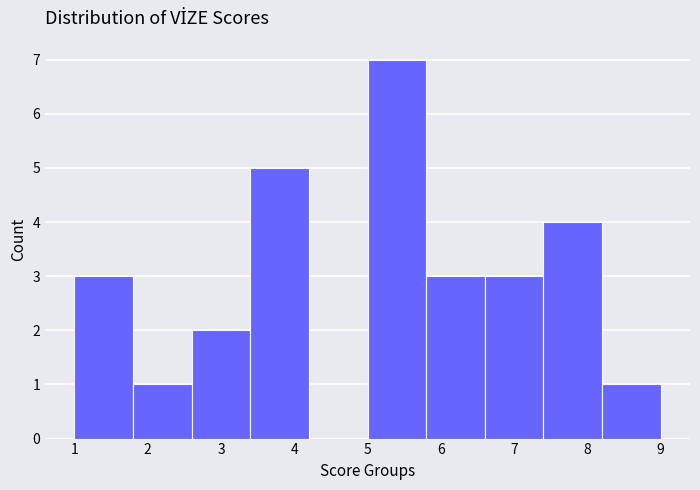

What is the height of the bar covering 5.8 to 6.6 on the x-axis? The values are not printed on the chart, so give them approximately, as read against the axis.

3